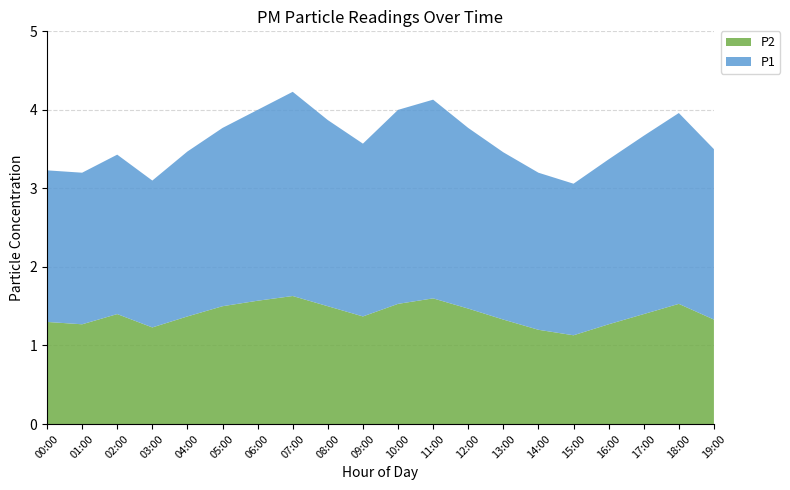

Reading left to right, what are all the values shown in this chart?

P1: 1.9	1.9	2.0	1.9	2.1	2.3	2.4	2.6	2.4	2.2	2.5	2.5	2.3	2.1	2.0	1.9	2.1	2.3	2.4	2.2
P2: 1.3	1.3	1.4	1.2	1.4	1.5	1.6	1.6	1.5	1.4	1.5	1.6	1.5	1.3	1.2	1.1	1.3	1.4	1.5	1.3